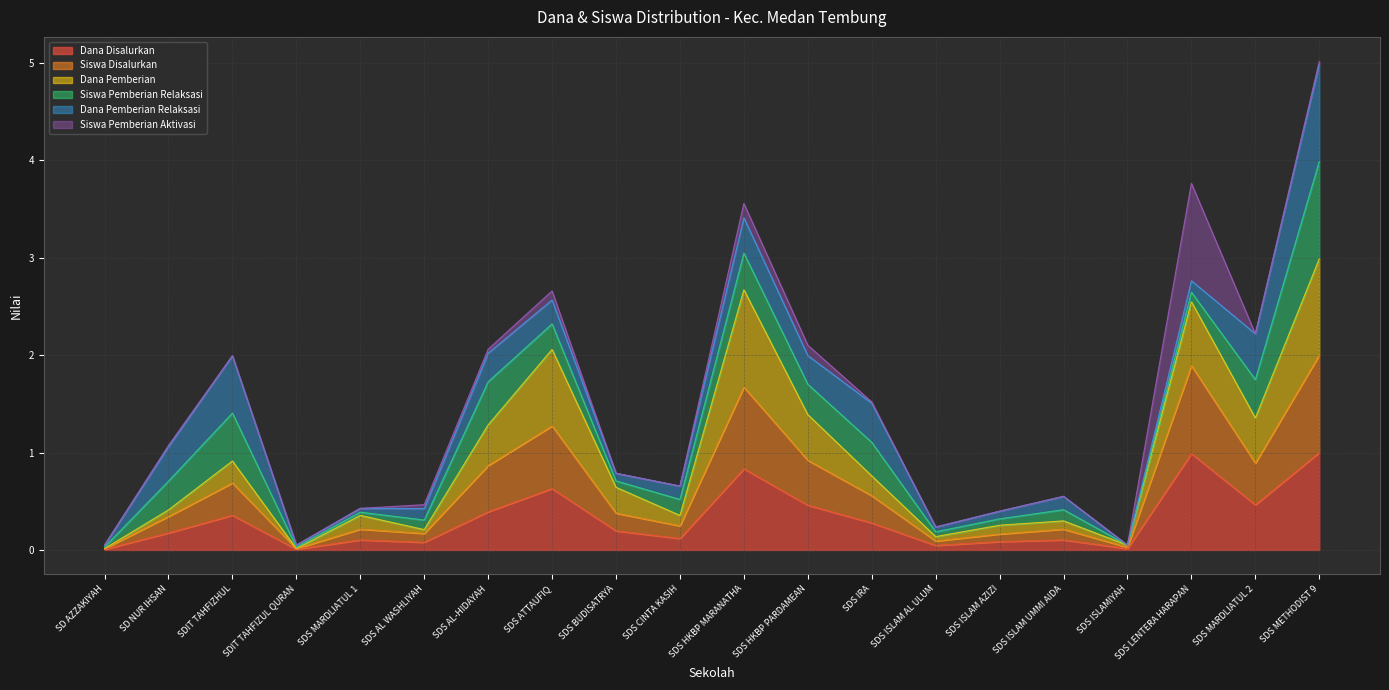

Count the number of categories in the chart.

20